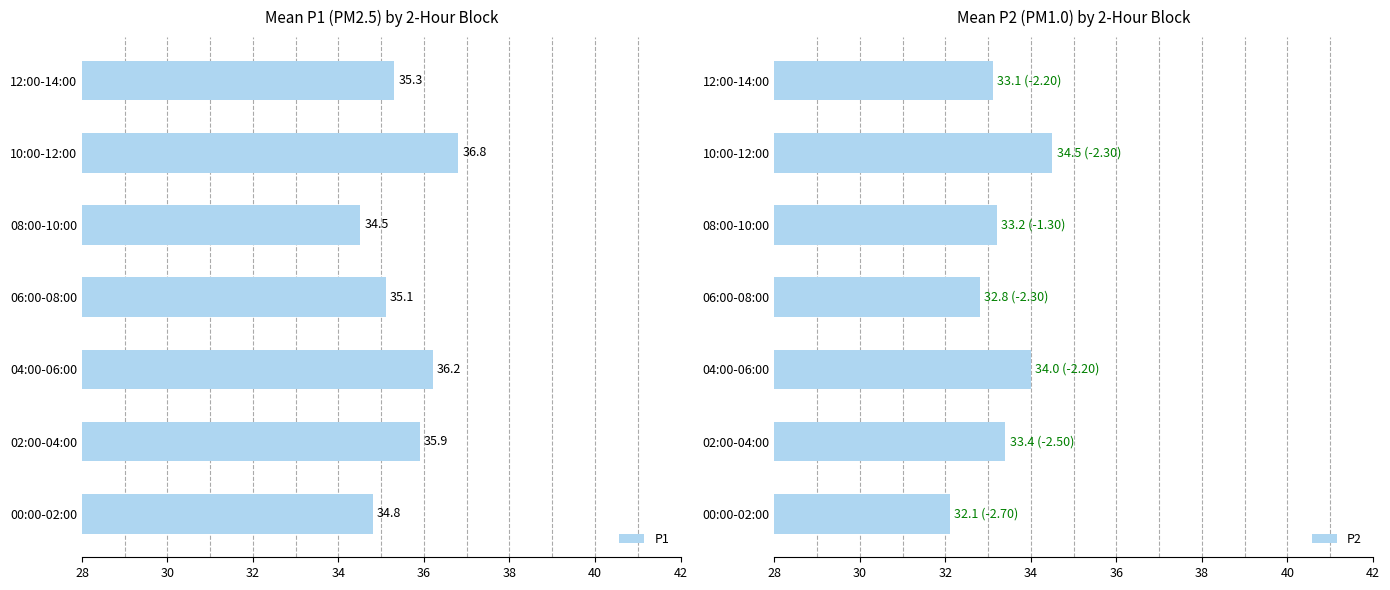

At how many categories does at least one series exceed 36?

2